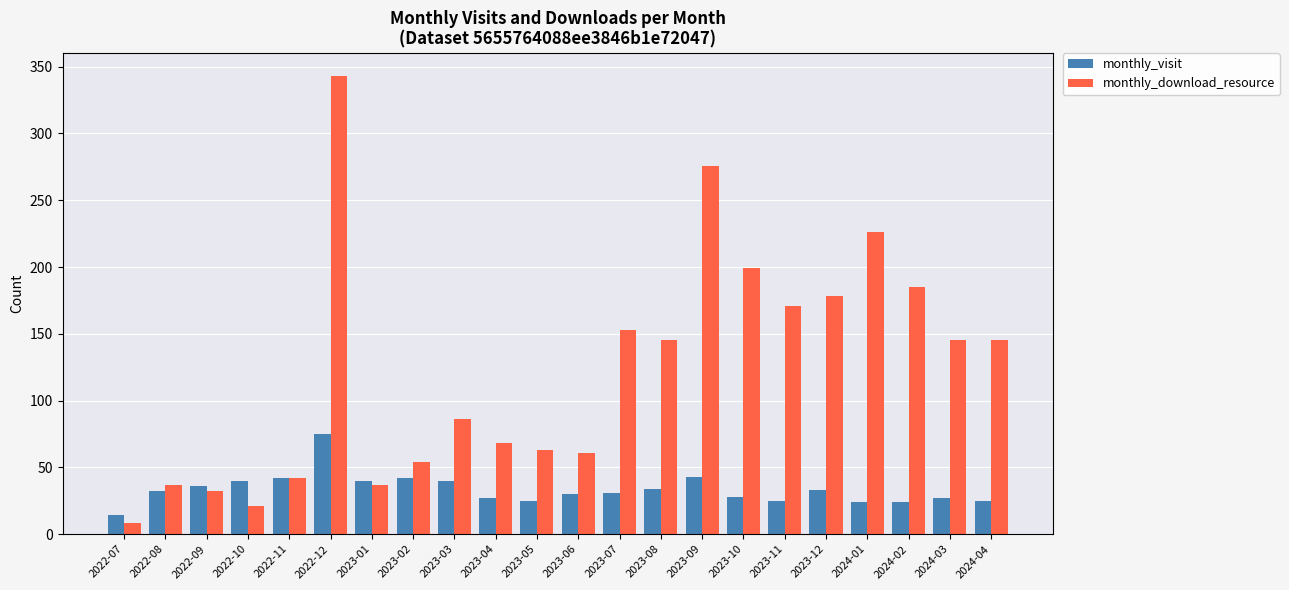

What is the minimum value shown in the chart?

8